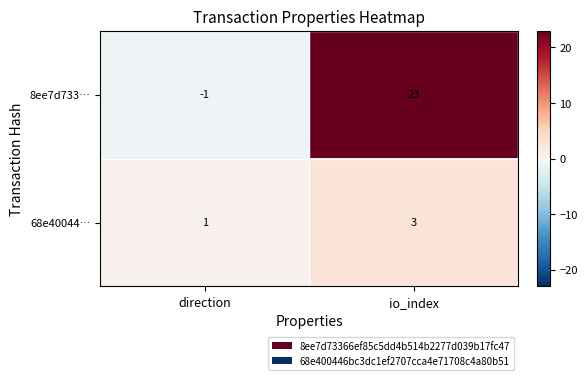

What is the approximate value of 8ee7d733… at io_index, to the nearest 5?

25